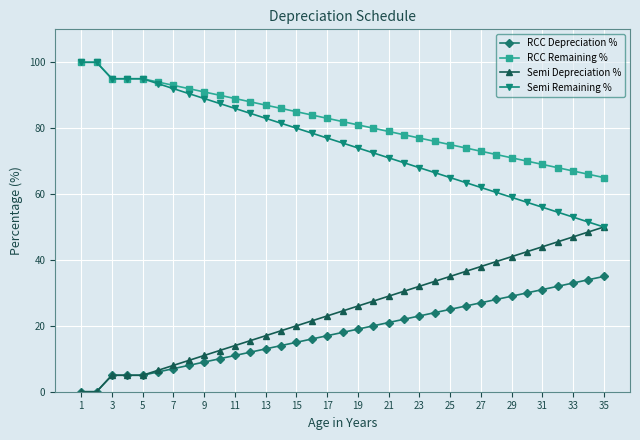

True or false: Semi Remaining % and RCC Depreciation % cross at least once.

False